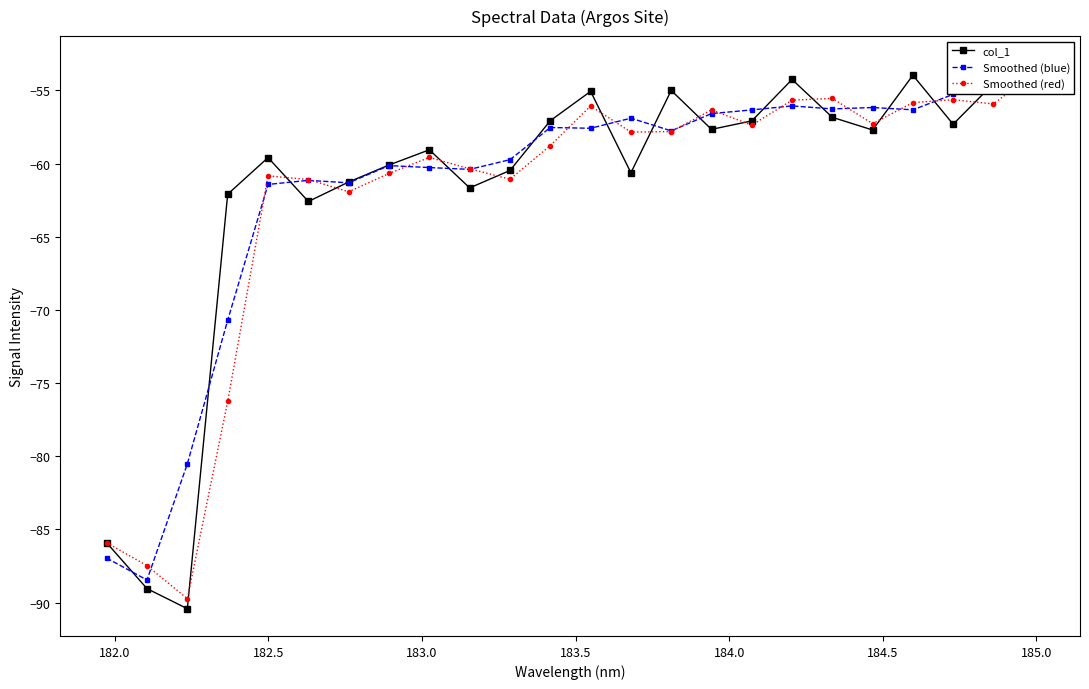

Is it true that col_1 equals -30.9 at 11?

False